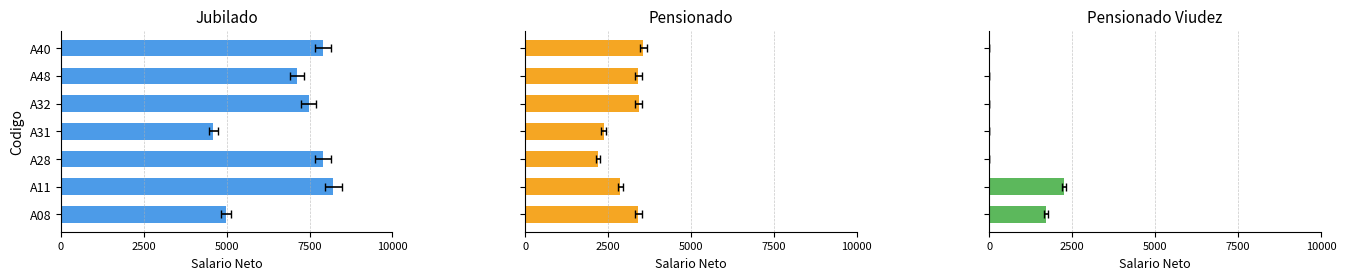

Between A08 and A48, which series saw the biggest shift?

Jubilado